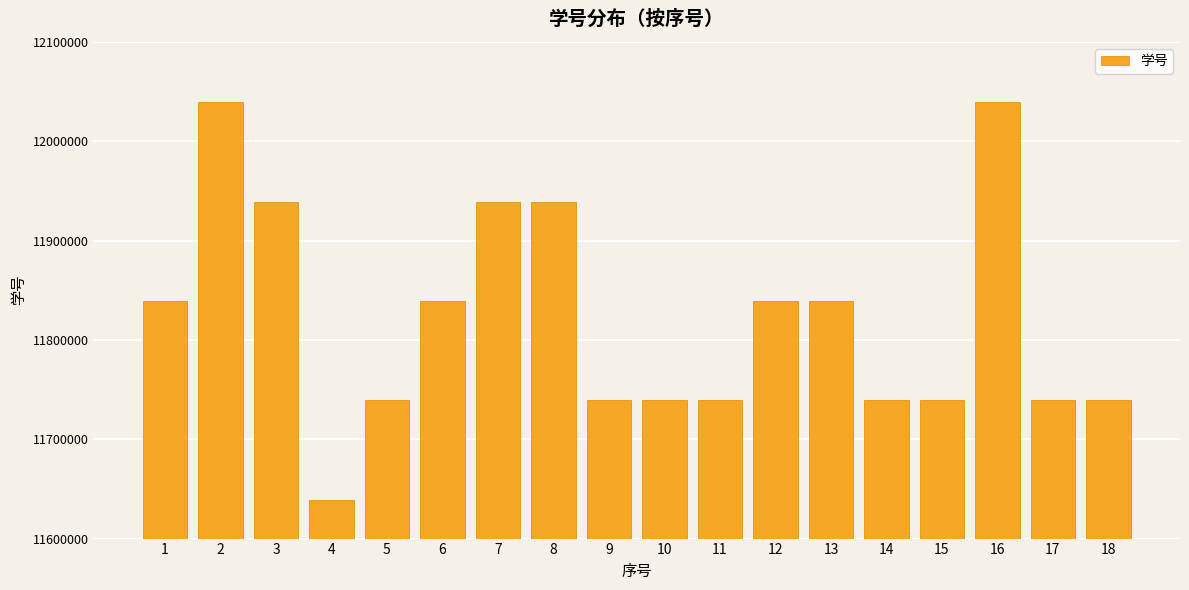

What is the value of the 12th bar from the left?

11839010